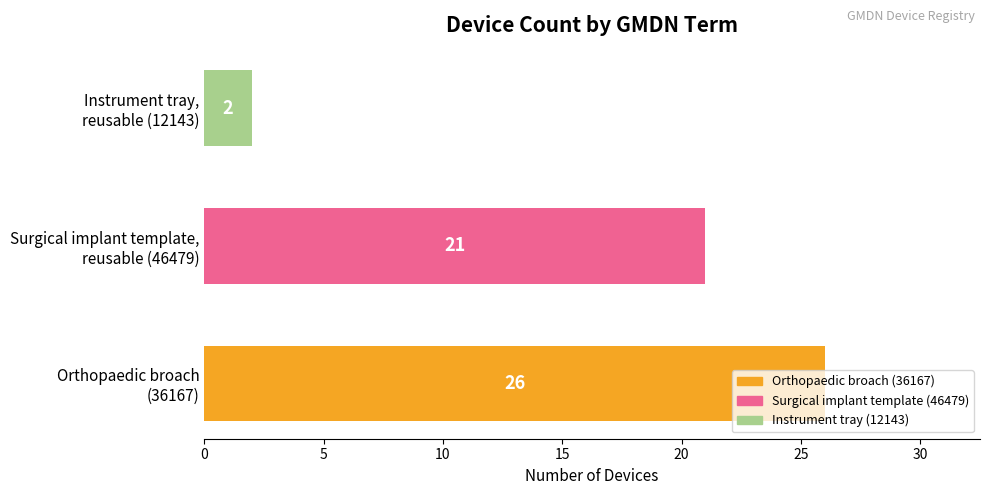

List the labels in order of value, largest first.

Orthopaedic broach
(36167), Surgical implant template,
reusable (46479), Instrument tray,
reusable (12143)